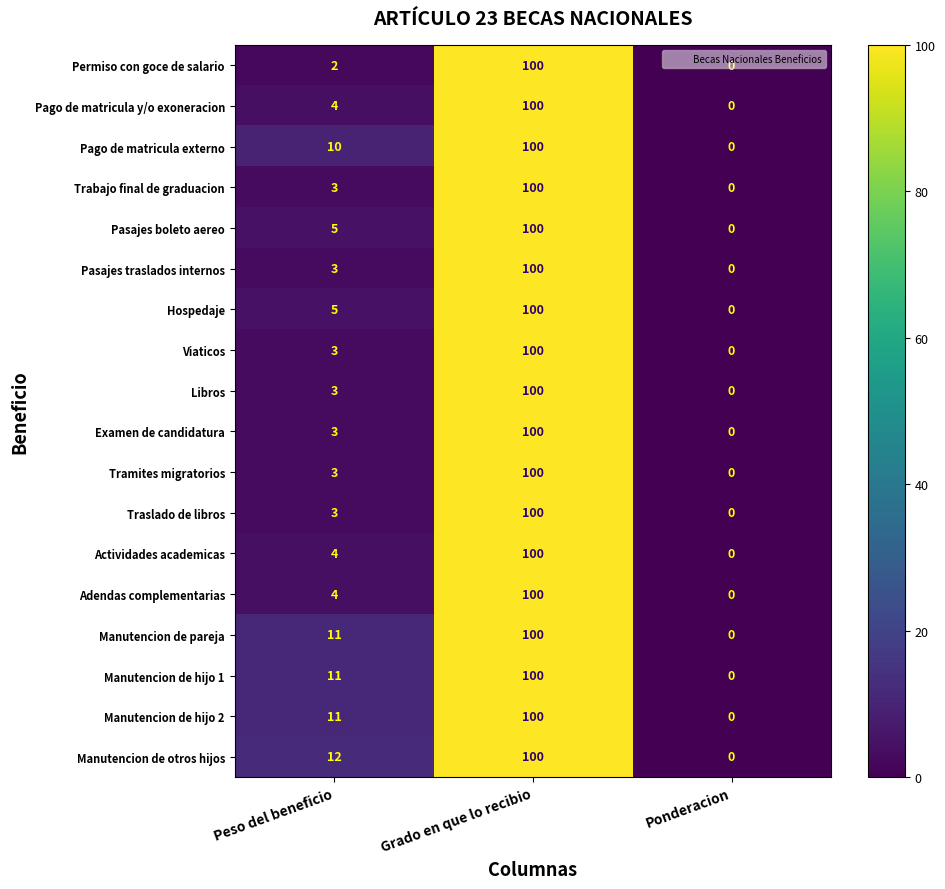

At which category is the sum across all series the highest?

Grado en que lo recibio